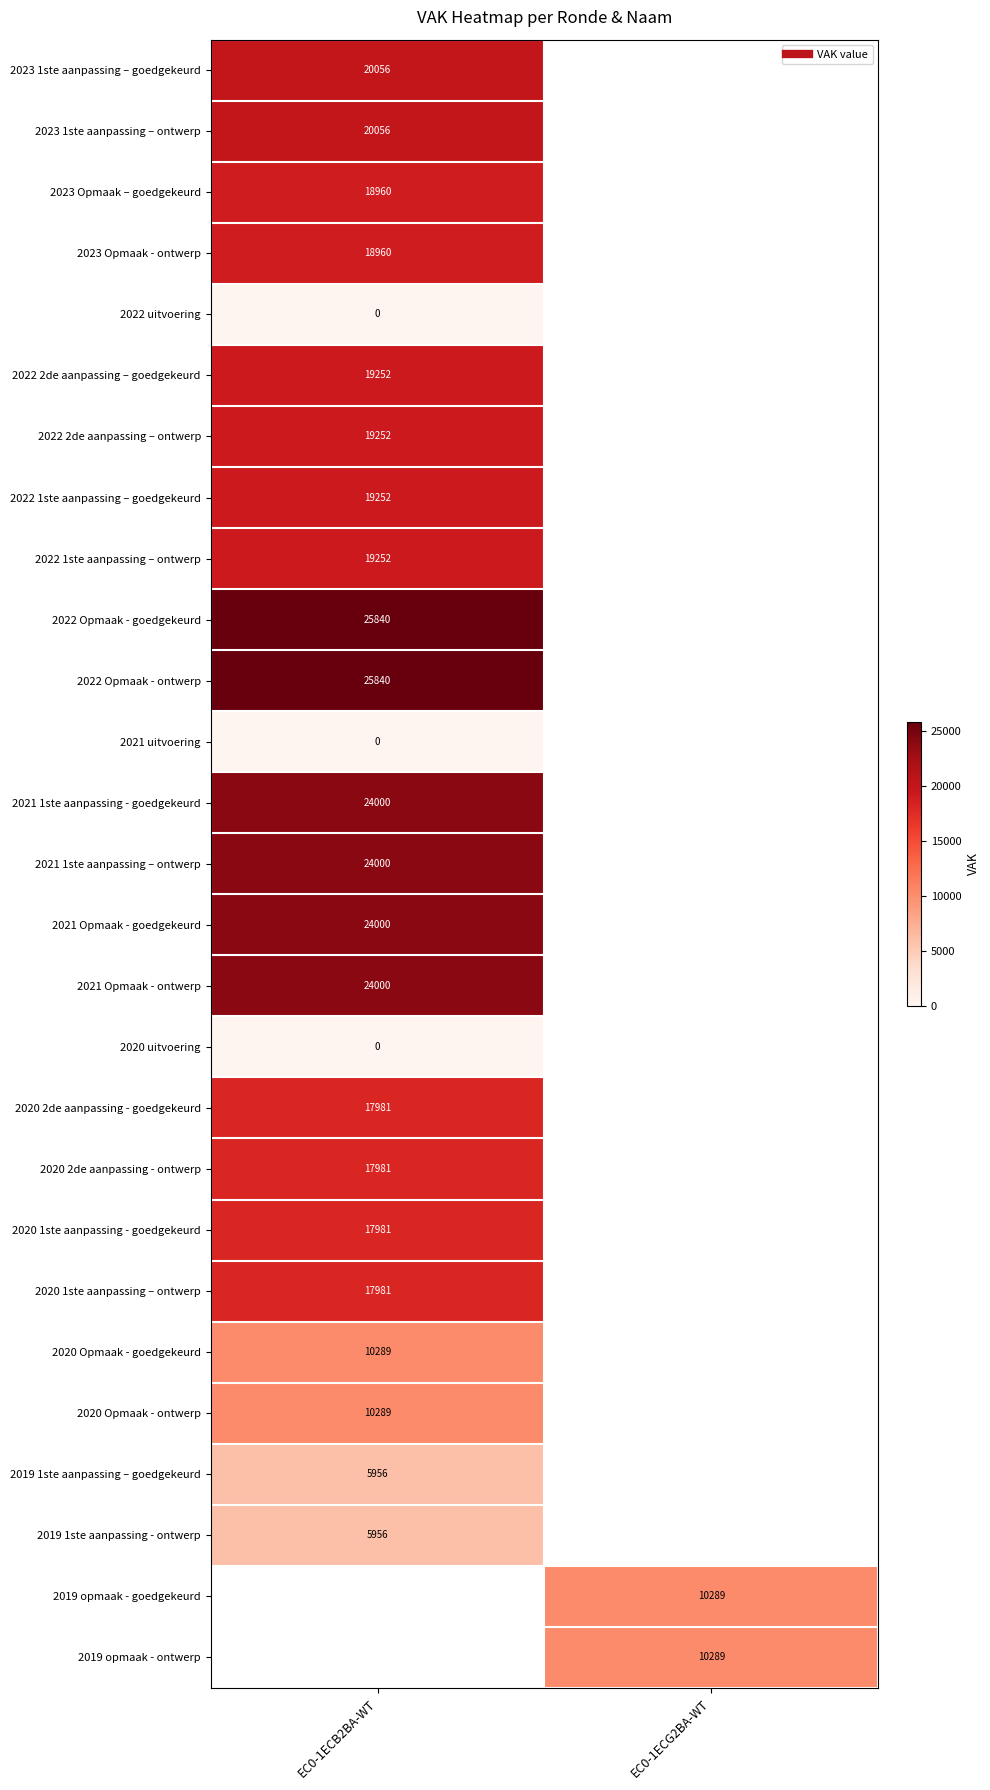

At how many categories does at least one series exceed 23703?

1